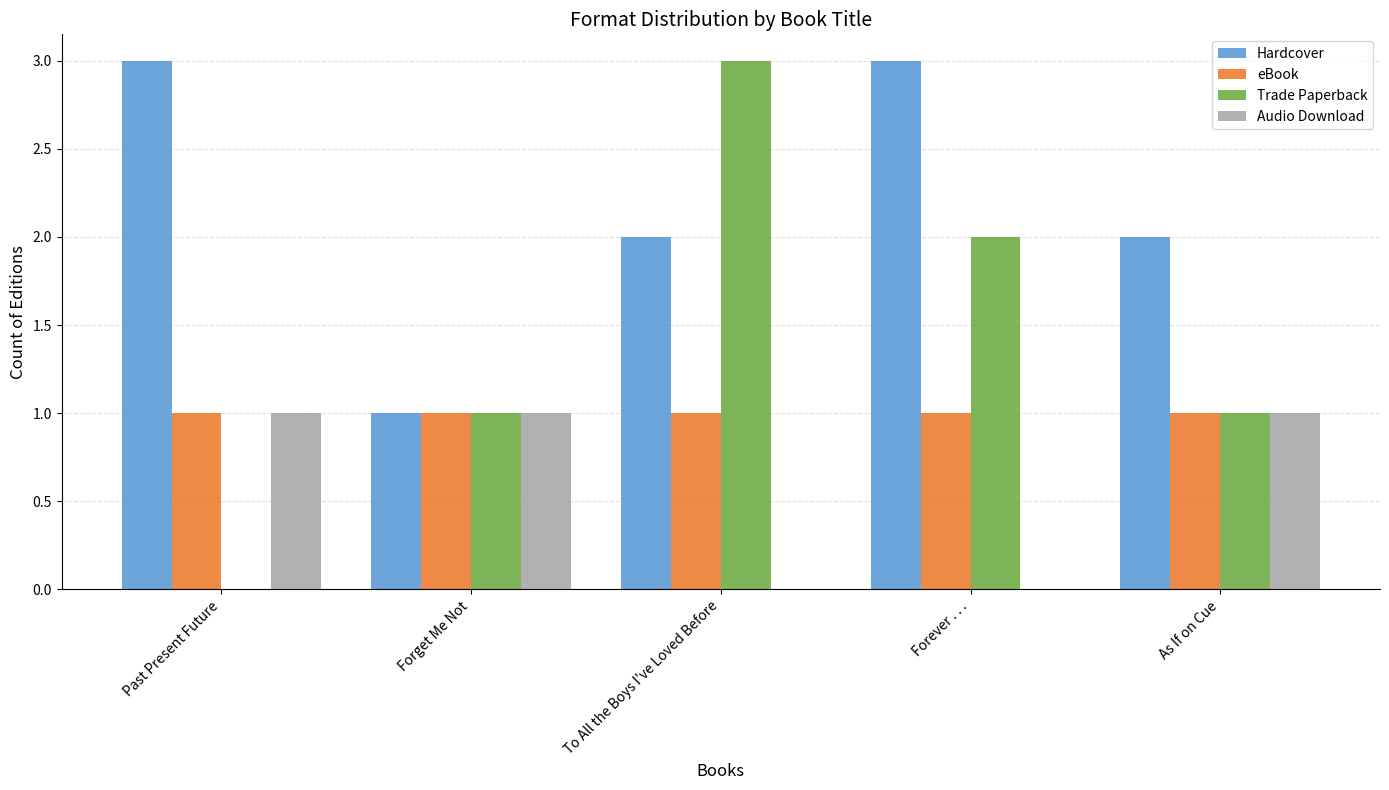

What is the highest value of the Hardcover series?

3